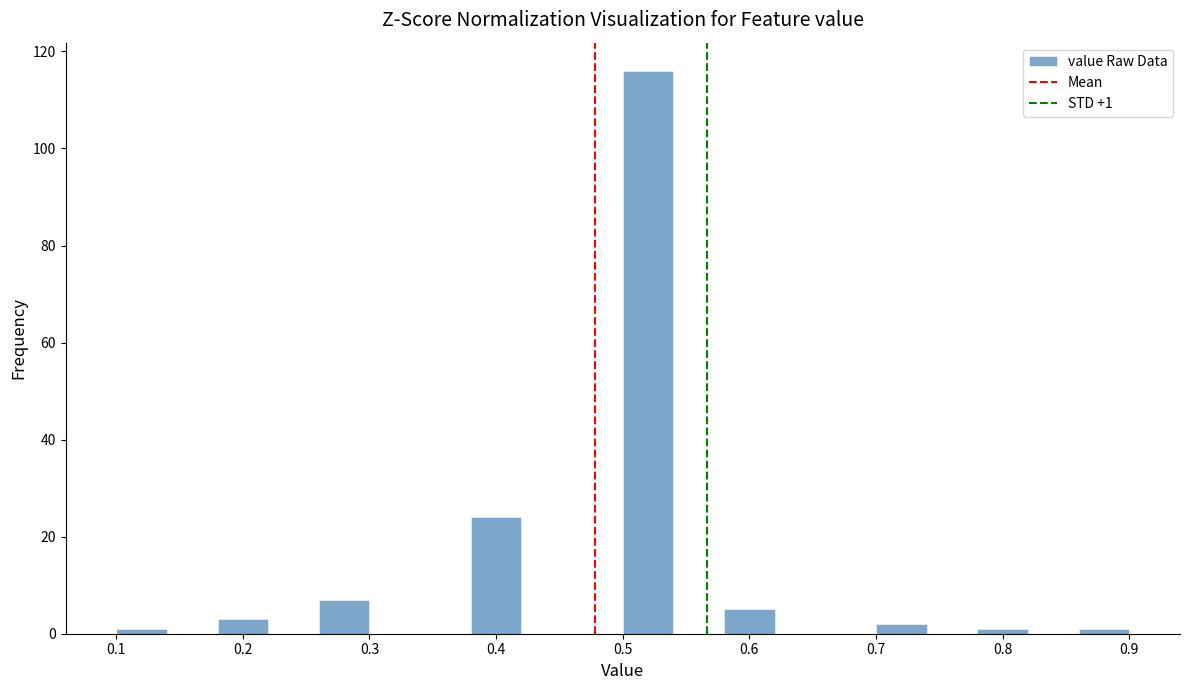

Which range on the x-axis has the tallest bar?

0.50 to 0.54